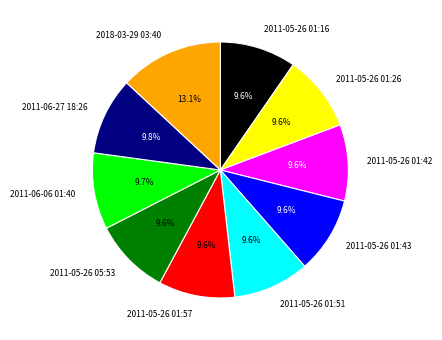

Is 2011-05-26 01:57 the majority of the pie?

No